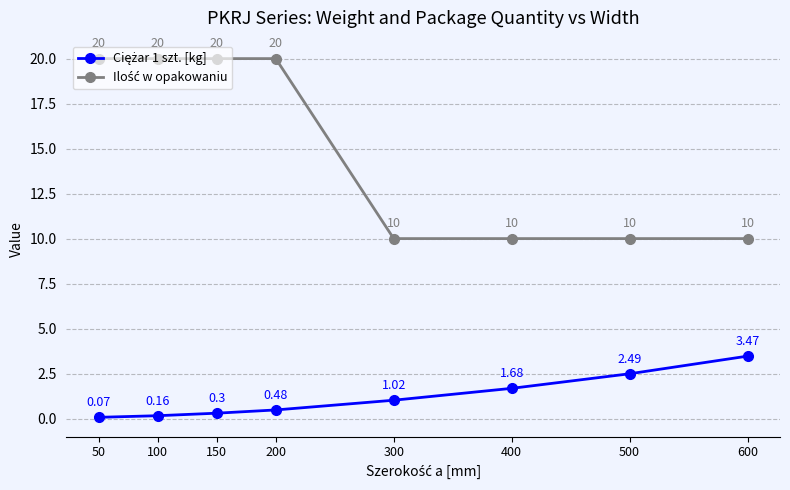

What is the total value across all series at 300?

11.0